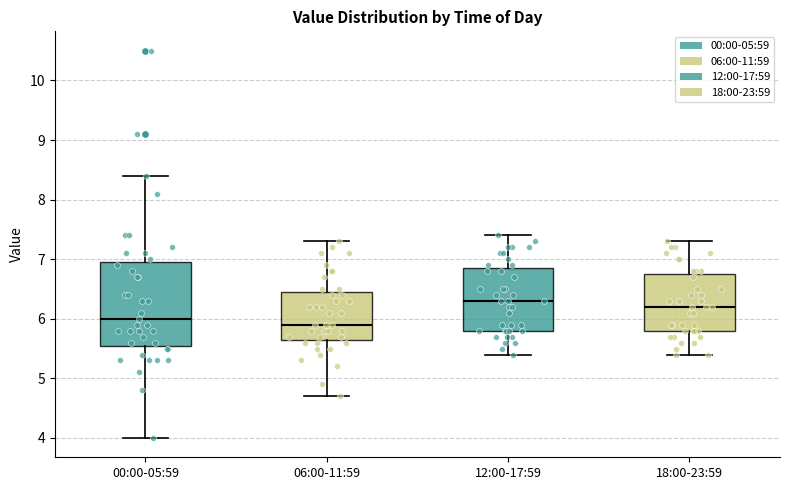

Which box is the tallest, from its lower edge to its upper edge?

00:00-05:59